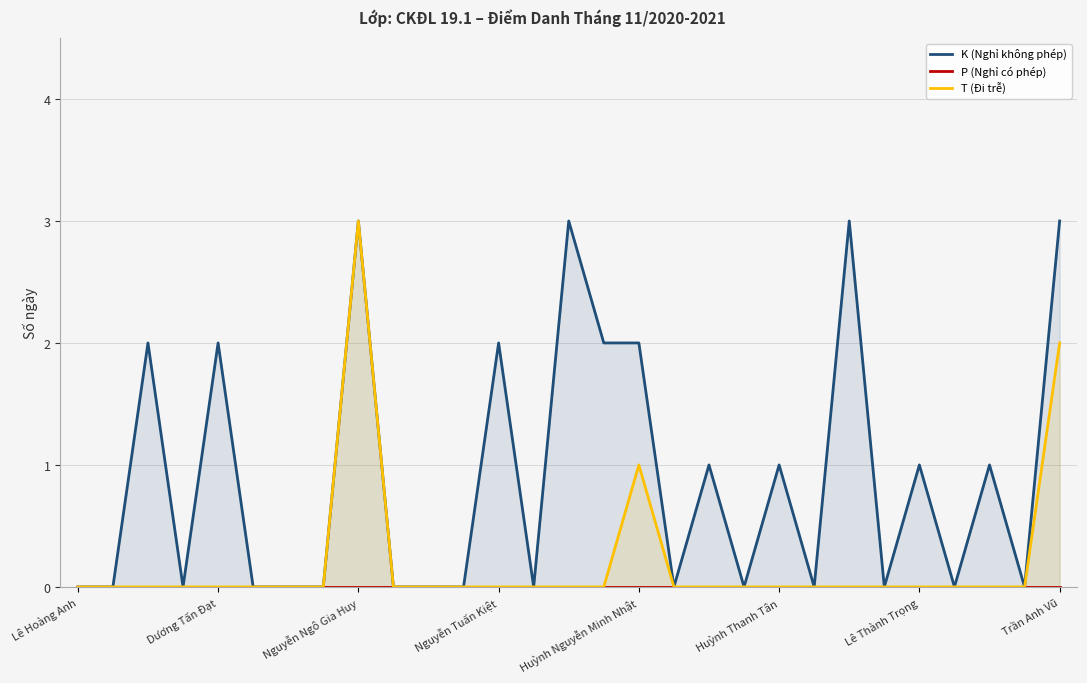

The P (Nghỉ có phép) series shows 0 at 17. True or false?

True